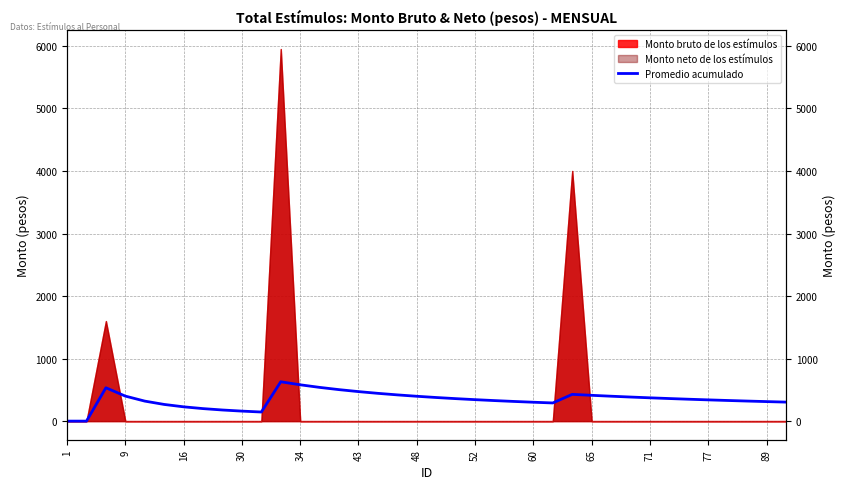

How many data points are less than 350?

19